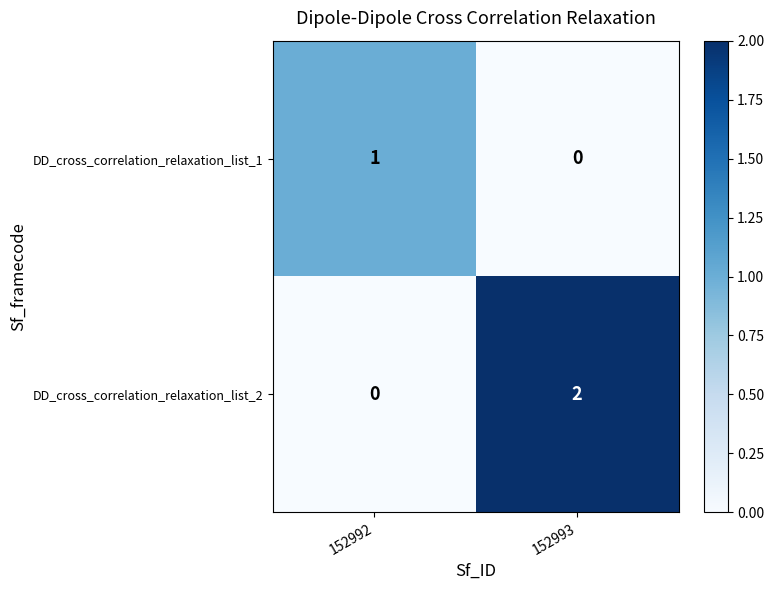

The DD_cross_correlation_relaxation_list_1 series shows 1 at 152992. True or false?

True